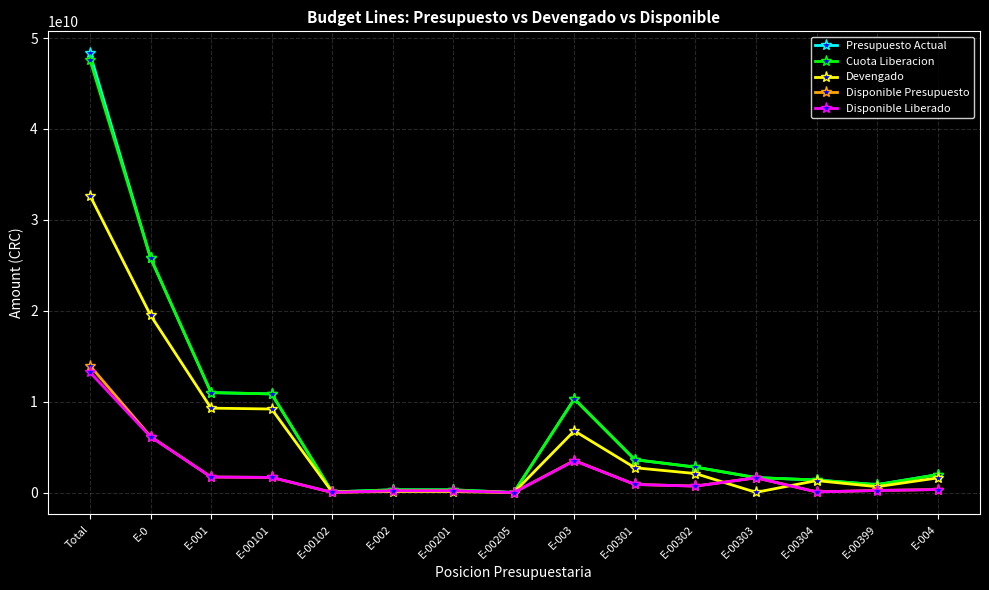

What is the difference between the maximum and second lowest values in the Disponible Presupuesto series?

13950944060.5